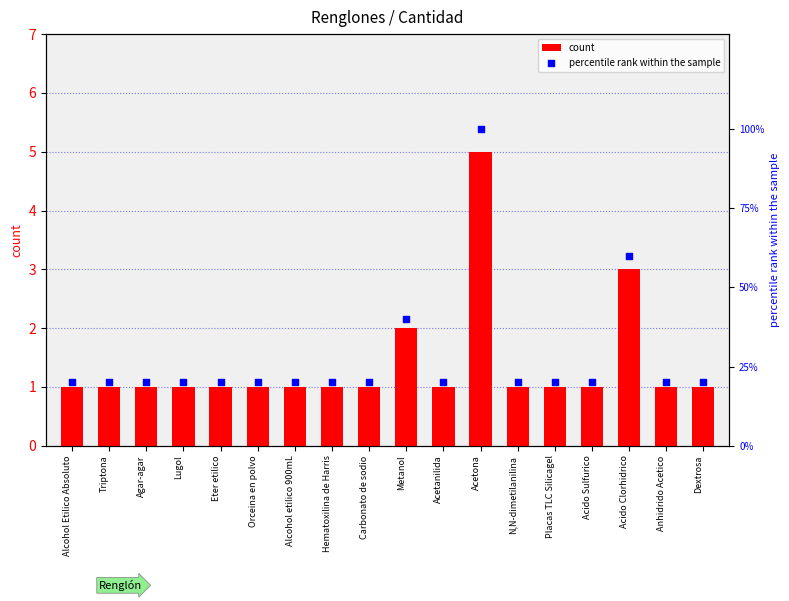

Which series has the largest total across all categories?

percentile rank within the sample